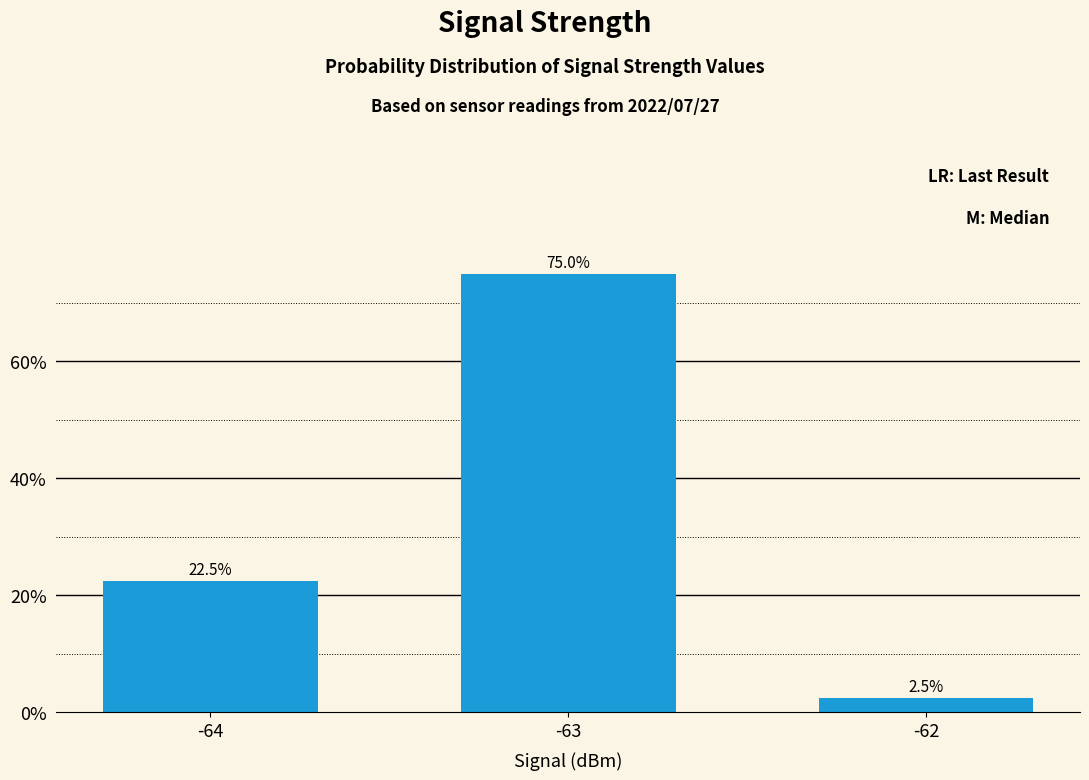

Reading left to right, what are all the values shown in this chart?

22.5	75.0	2.5